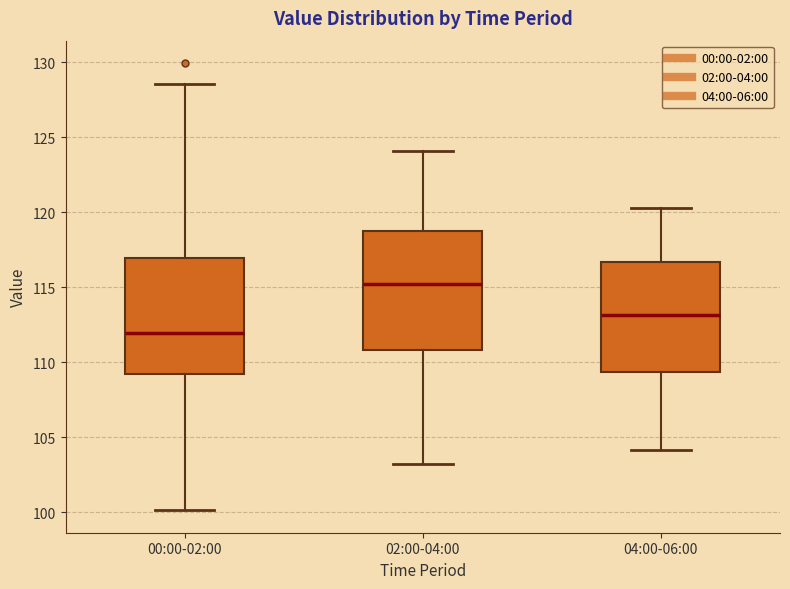

Which box has the highest median line?

02:00-04:00